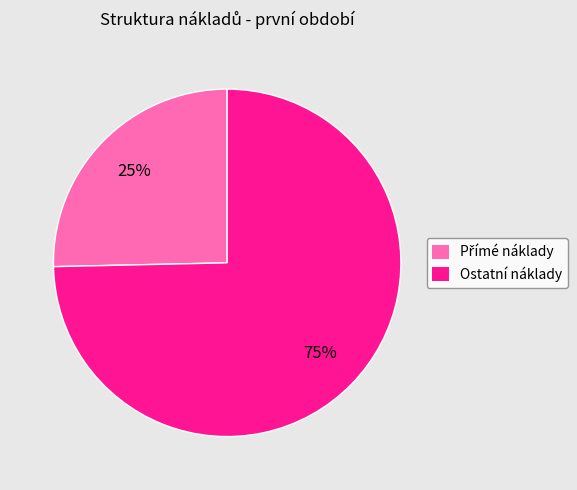

Which slice is the largest?

Ostatní náklady